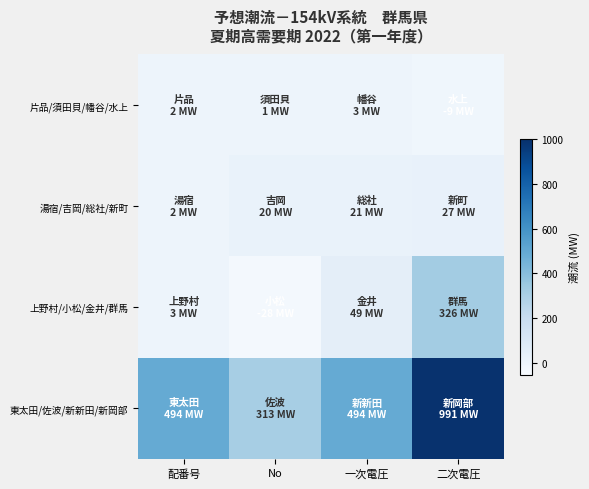

Reading right to left, list all the values displayed in this chart.

片品/須田貝/幡谷/水上: 二次電圧=-9	一次電圧=3	No=1	配番号=2
湯宿/吉岡/総社/新町: 二次電圧=27	一次電圧=21	No=20	配番号=2
上野村/小松/金井/群馬: 二次電圧=326	一次電圧=49	No=-28	配番号=3
東太田/佐波/新新田/新岡部: 二次電圧=991	一次電圧=494	No=313	配番号=494